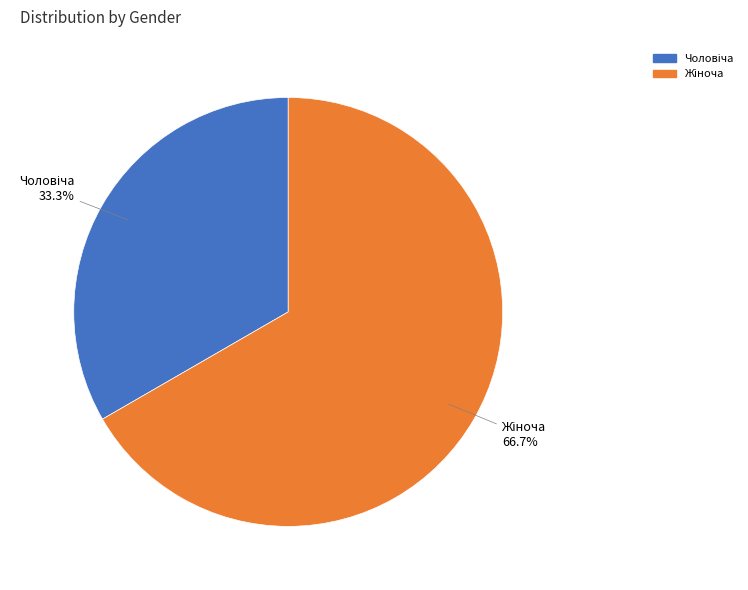

Is there any slice that represents more than half of the pie?

Yes